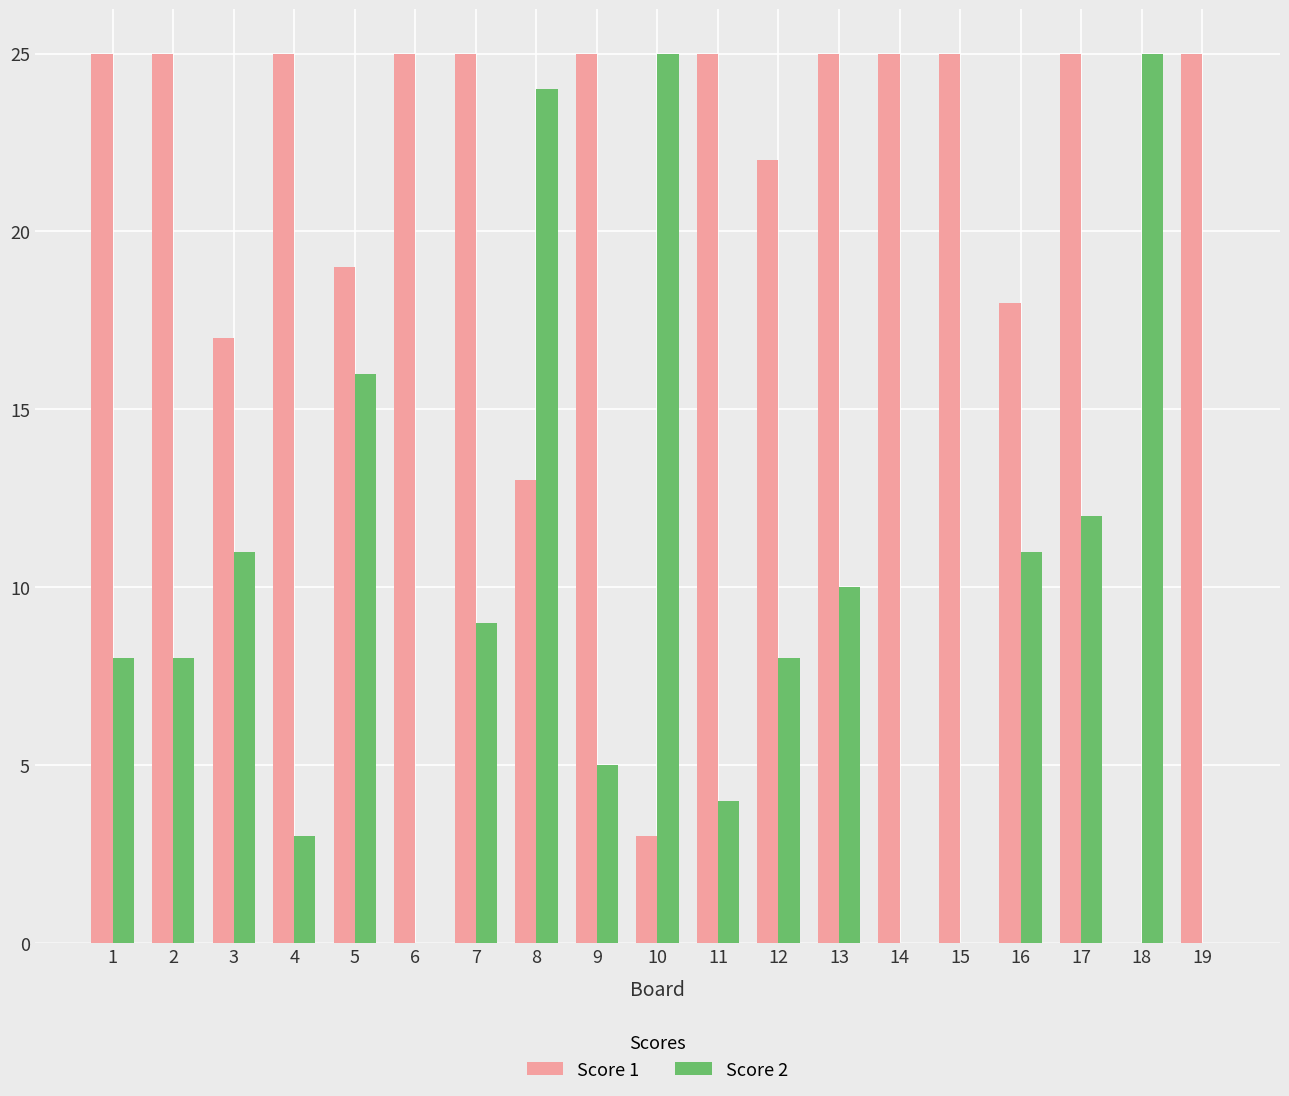

What are all the series names shown in the legend?

Score 1, Score 2